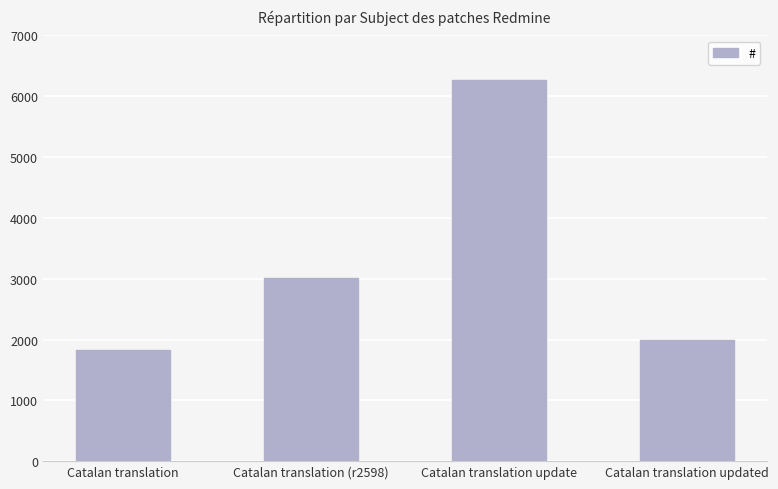

What is the difference between the values at Catalan translation updated and Catalan translation update?

4276